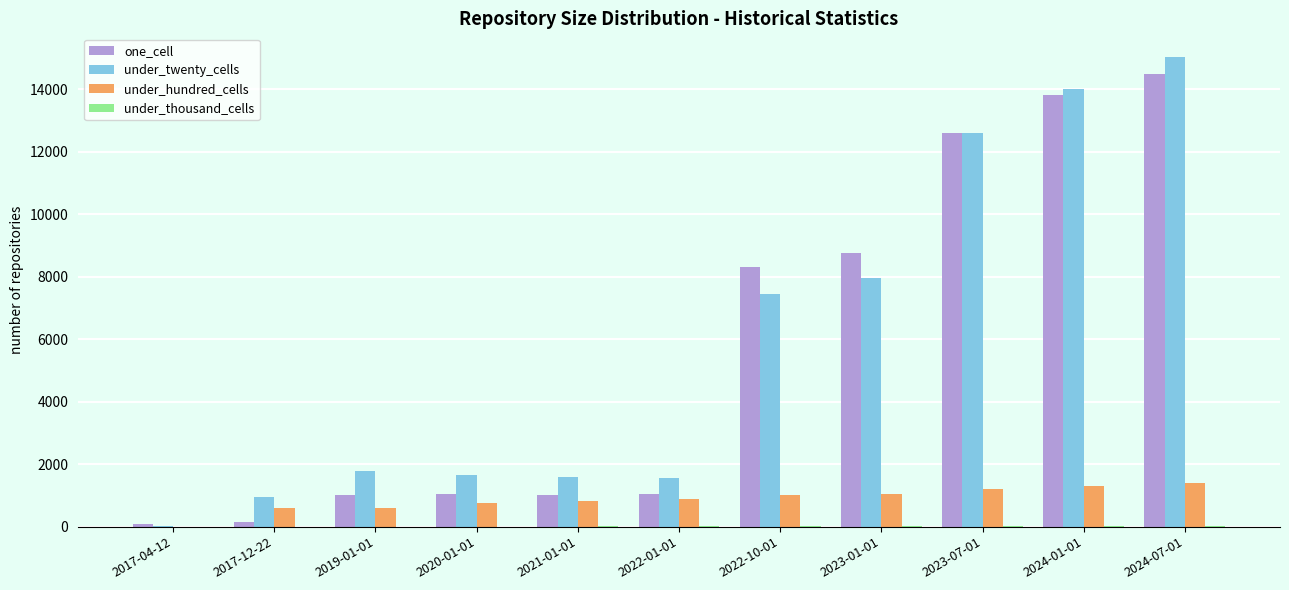

What is the sum of all under_hundred_cells values?

9619